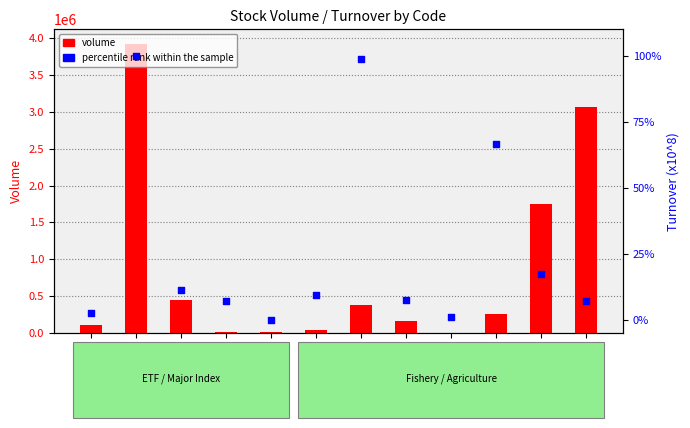

Which series contains the highest Y value?

volume